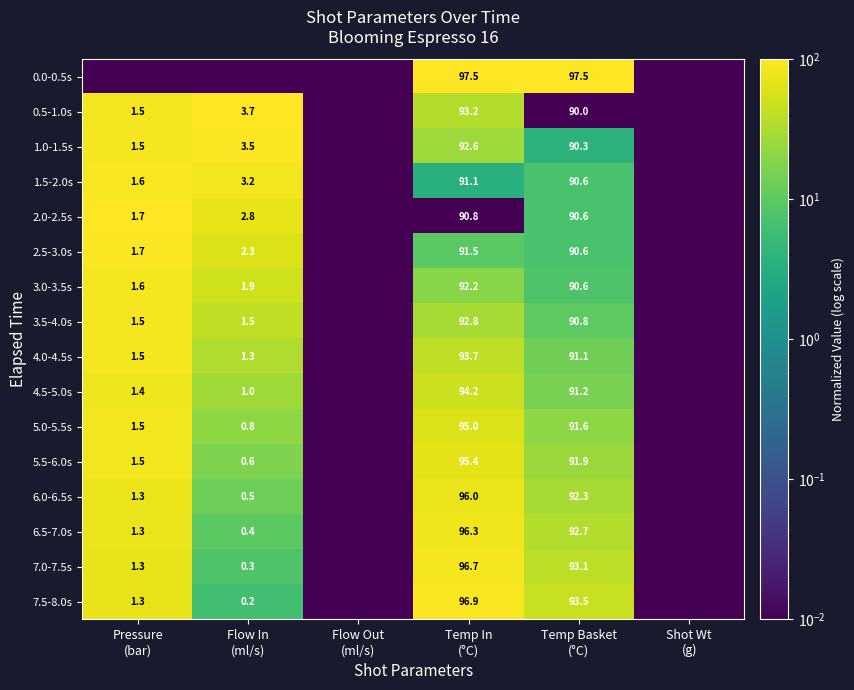

At how many categories does at least one series exceed 70?

4